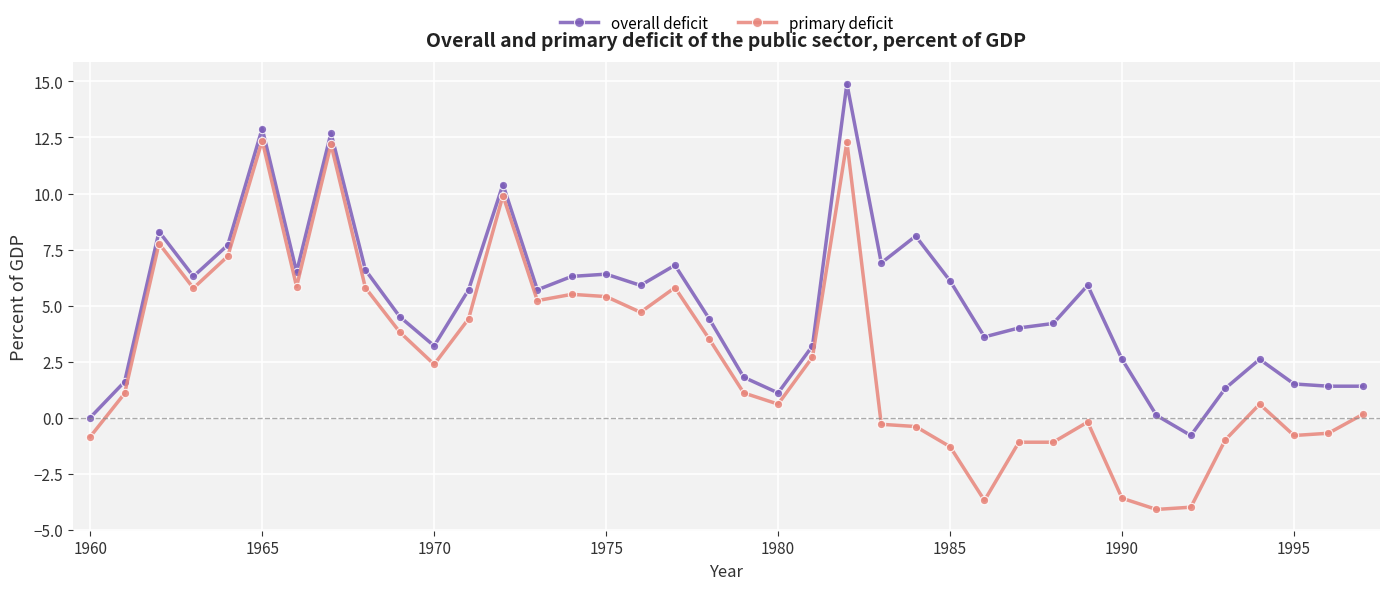

True or false: overall deficit has more than 0 interior local peaks.

True